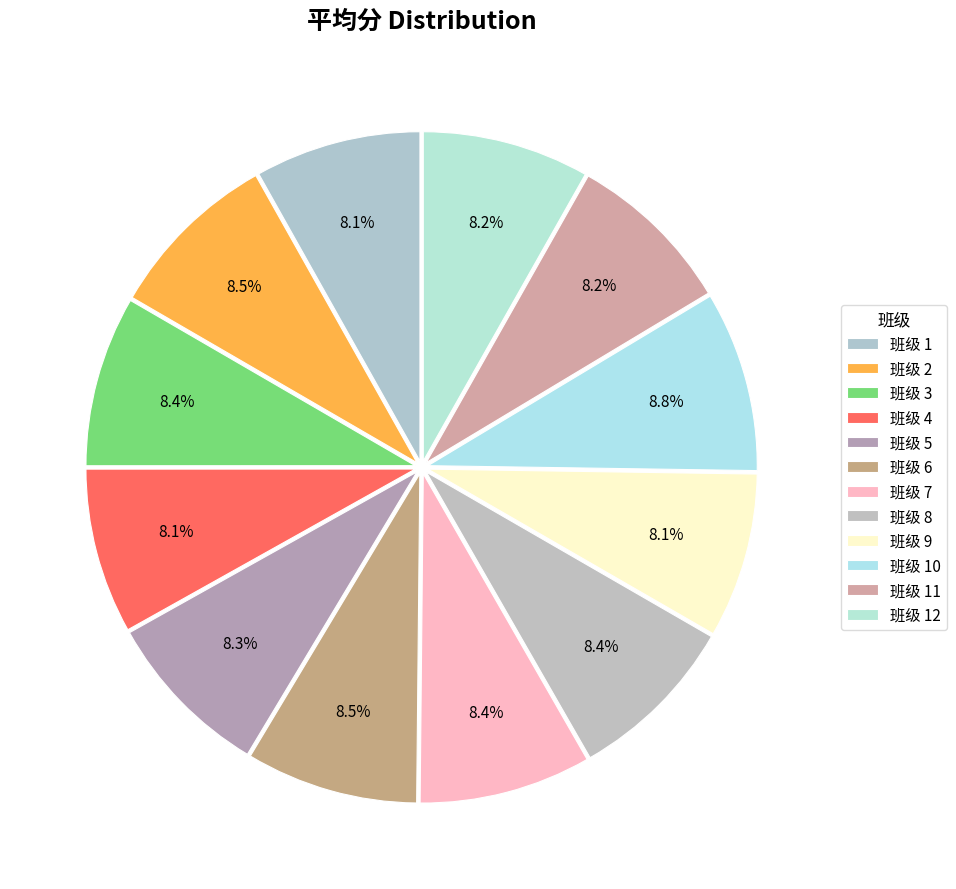

How many segments does this pie chart have?

12